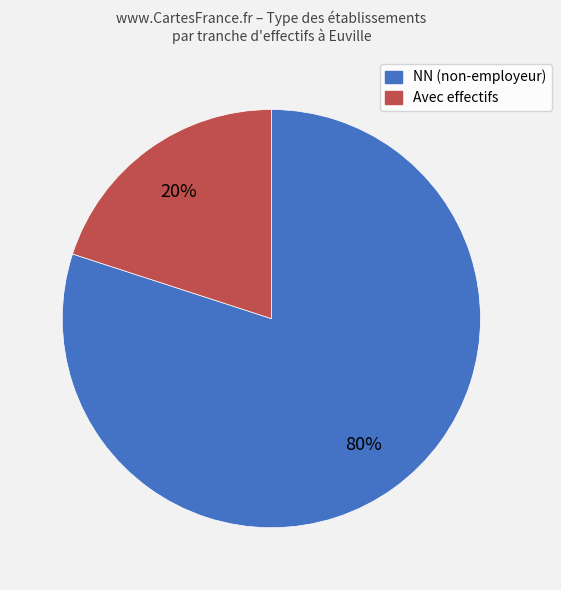

Is there any slice that represents more than half of the pie?

Yes